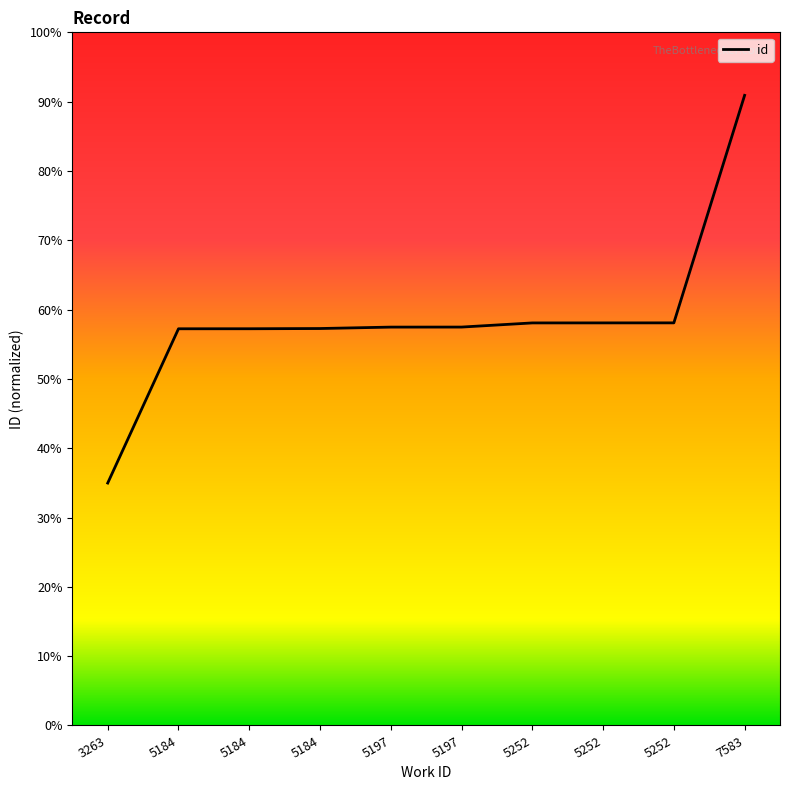

The value at 5184 is 31.8. True or false?

False